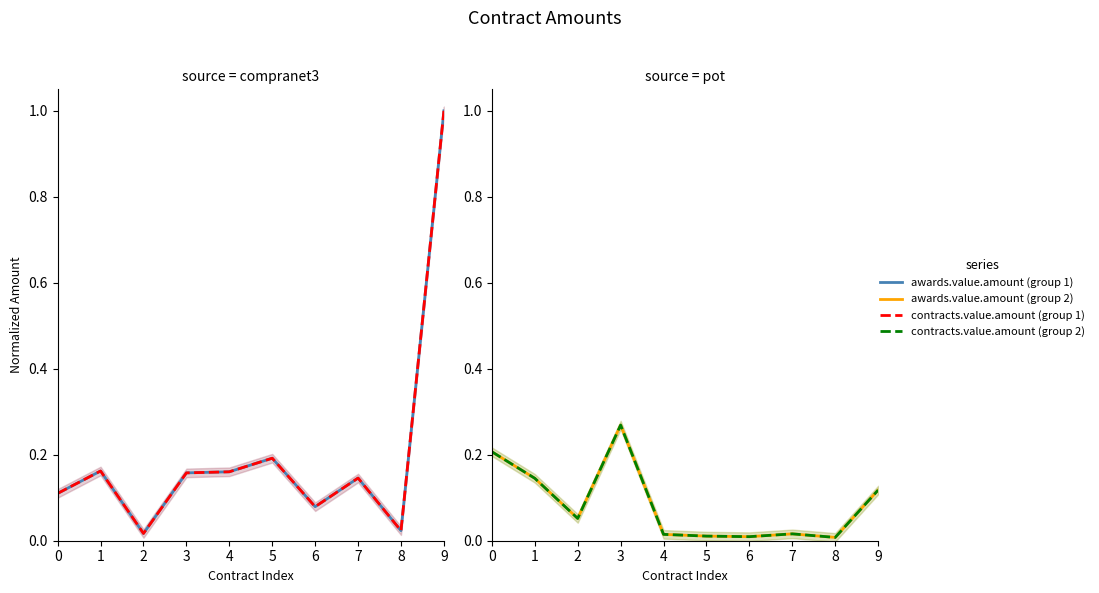

At which category is the sum across all series the highest?

3